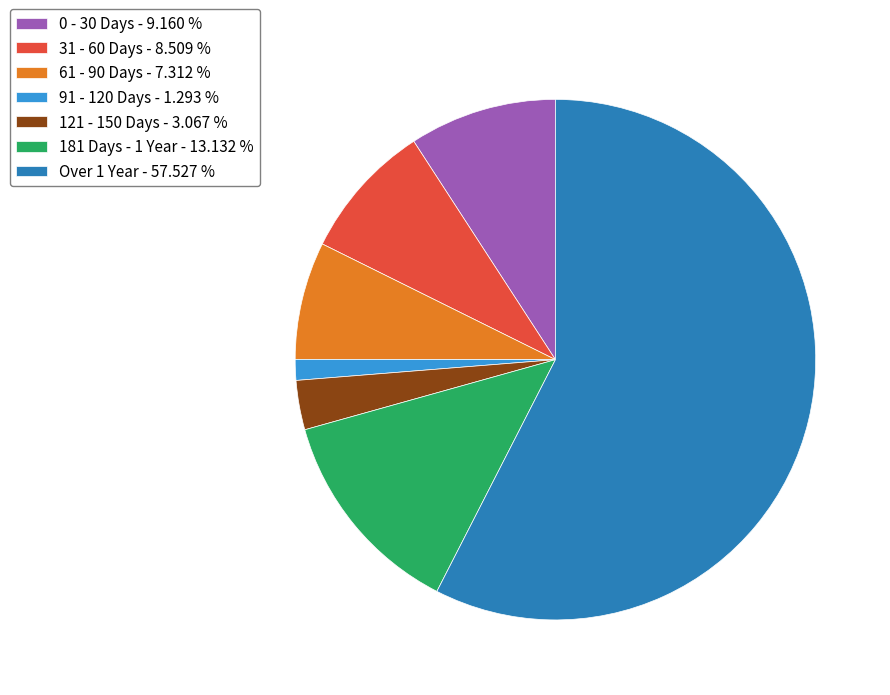

Is there a majority slice in this chart?

Yes